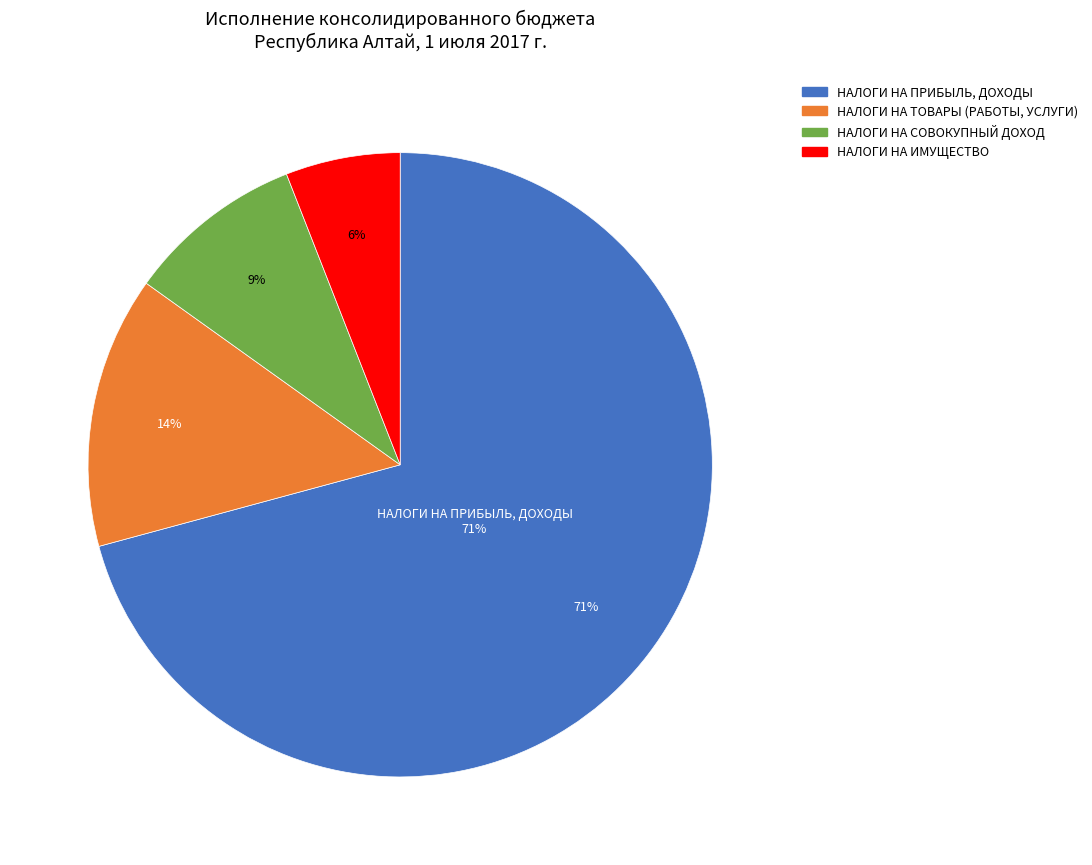

Rank the categories by value from highest to lowest.

НАЛОГИ НА ПРИБЫЛЬ, ДОХОДЫ, НАЛОГИ НА ТОВАРЫ (РАБОТЫ, УСЛУГИ), НАЛОГИ НА СОВОКУПНЫЙ ДОХОД, НАЛОГИ НА ИМУЩЕСТВО